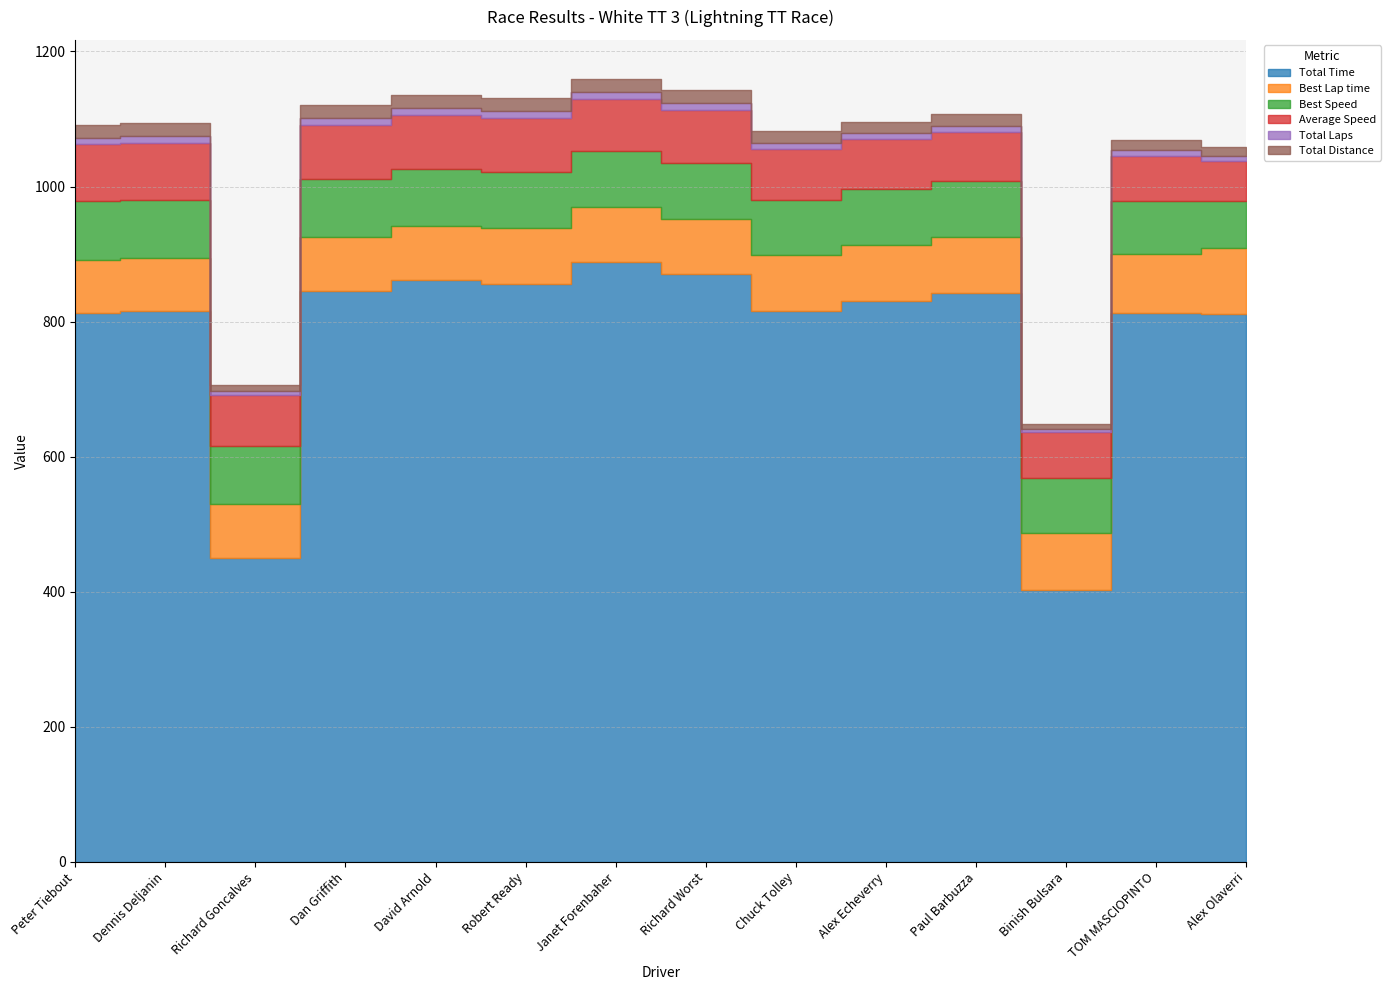

What are all the series names shown in the legend?

Total Time, Best Lap time, Best Speed, Average Speed, Total Laps, Total Distance